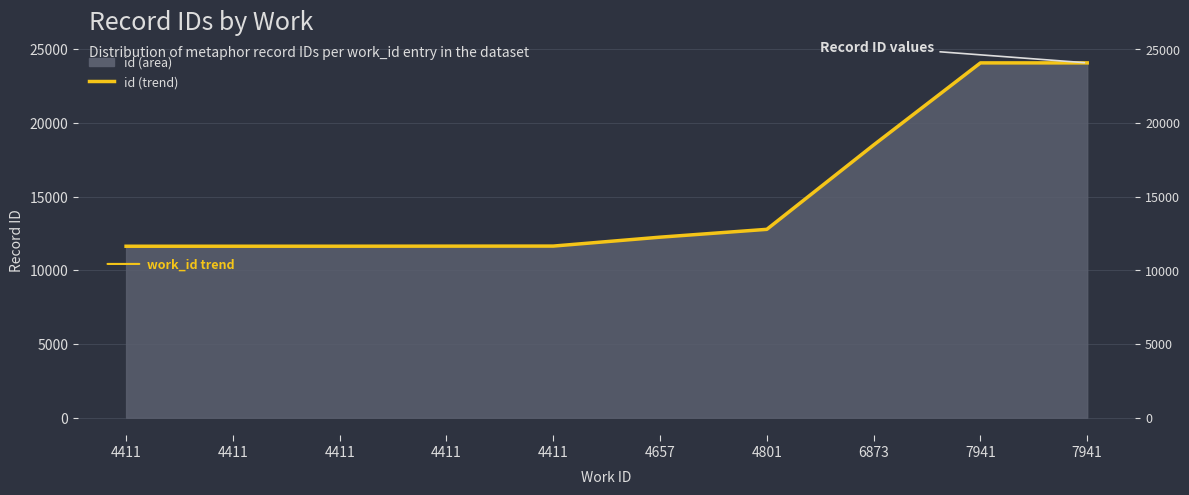

Between 7941 and 4411, which is larger?

7941